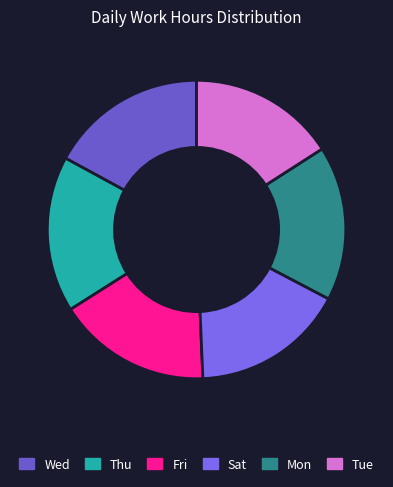

To the nearest percent, what is the average slice percentage?

17%